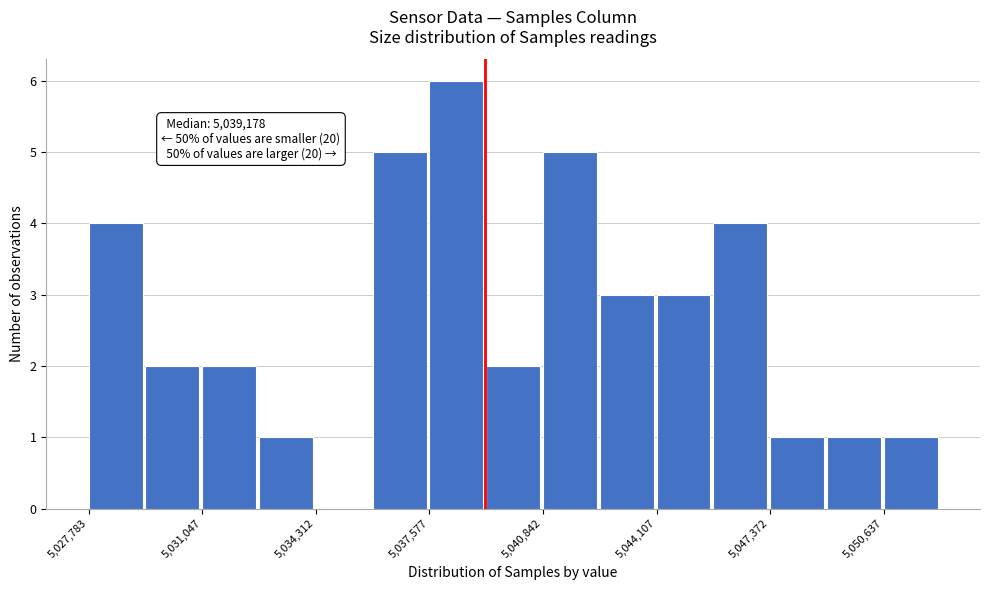

Around what value on the x-axis is the tallest bar? Give the approximate position of its centre, as read against the axis.

5038500